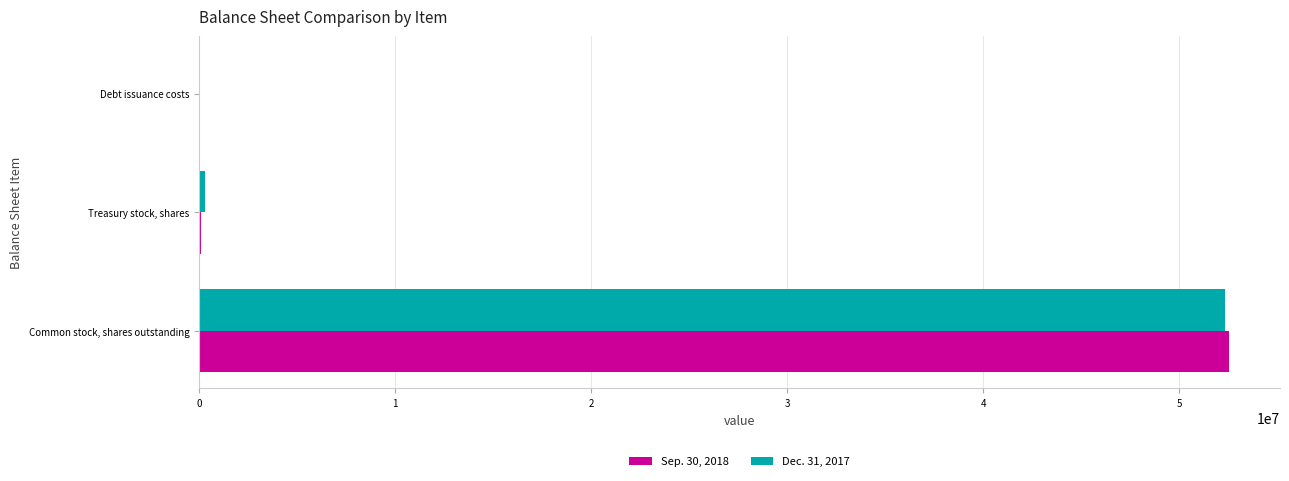

At which category is the sum across all series the highest?

Common stock, shares outstanding